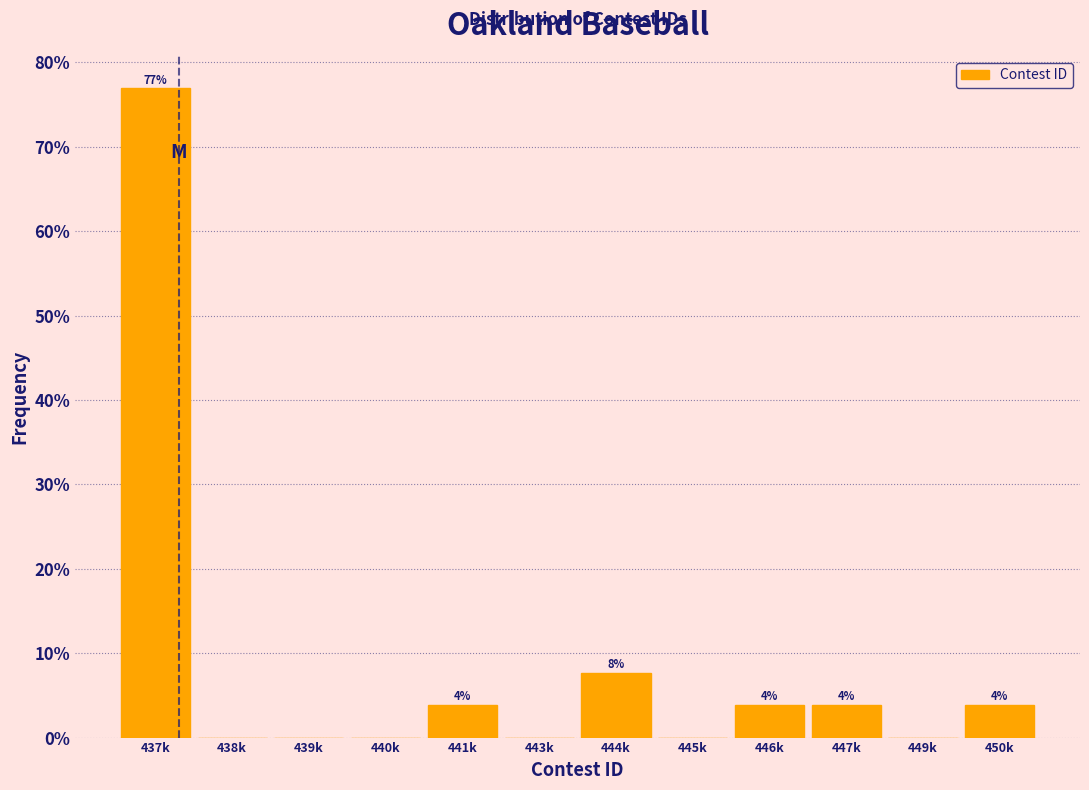

Are the bars horizontal?

No